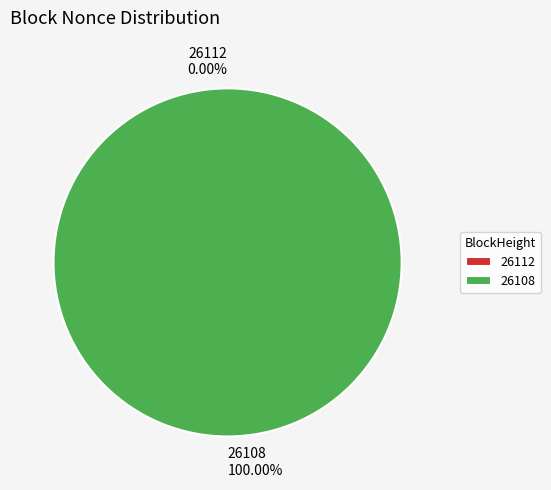

Which category has the biggest portion of the pie?

26108